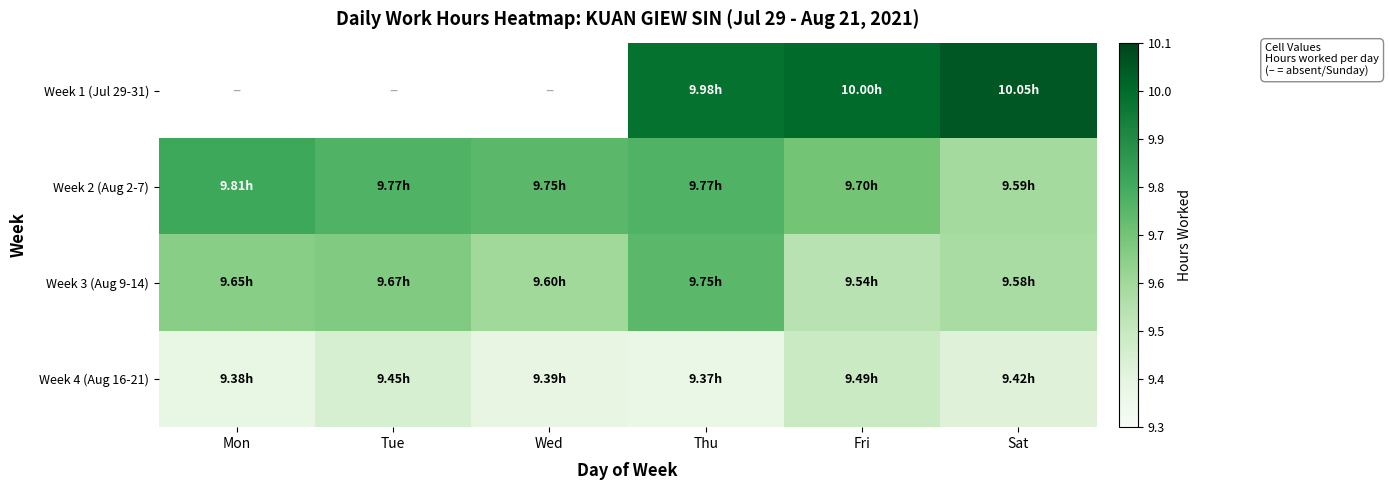

Which series changed the most between Mon and Wed?

Week 2 (Aug 2-7)